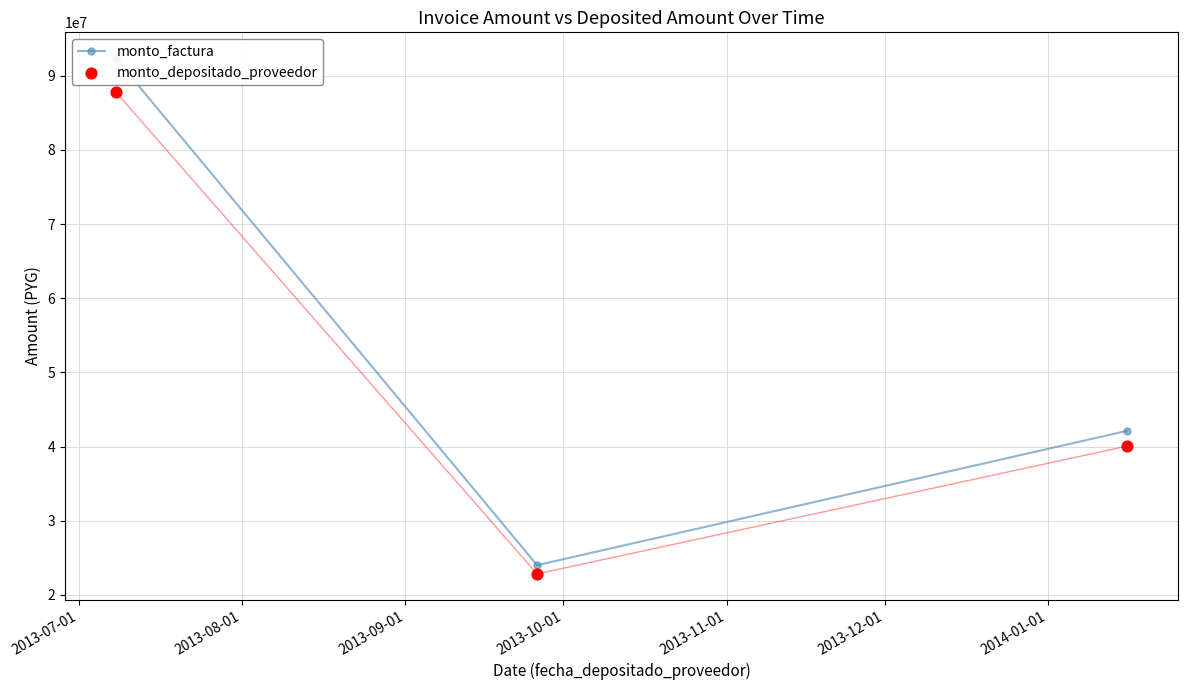

At how many categories does at least one series exceed 74645577?

1